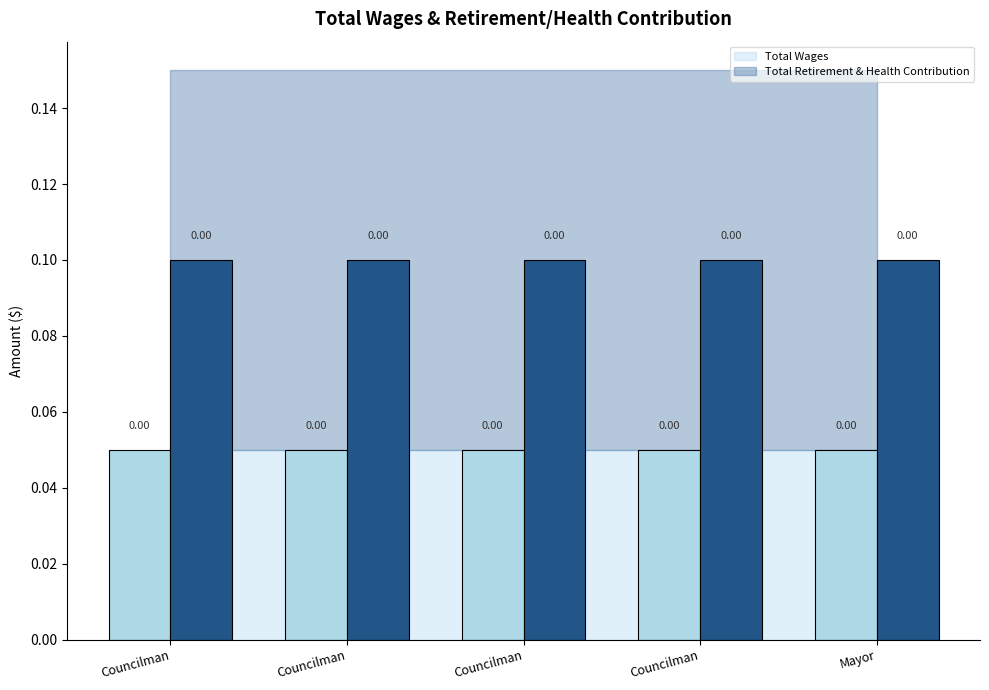

What is the value of the Total Retirement & Health Contribution bar at the 2nd from the left?

0.1